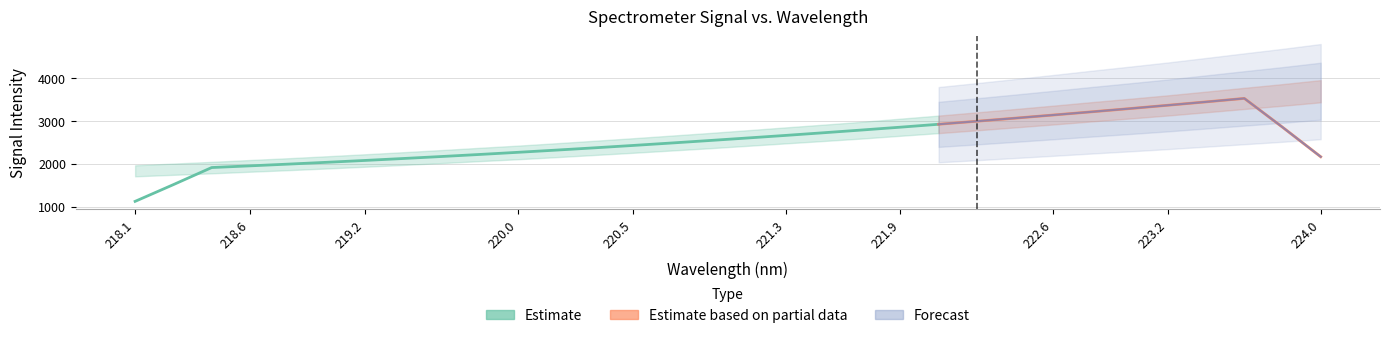

What is the sum of the values at 219.589 and 222.0721?

5085.9